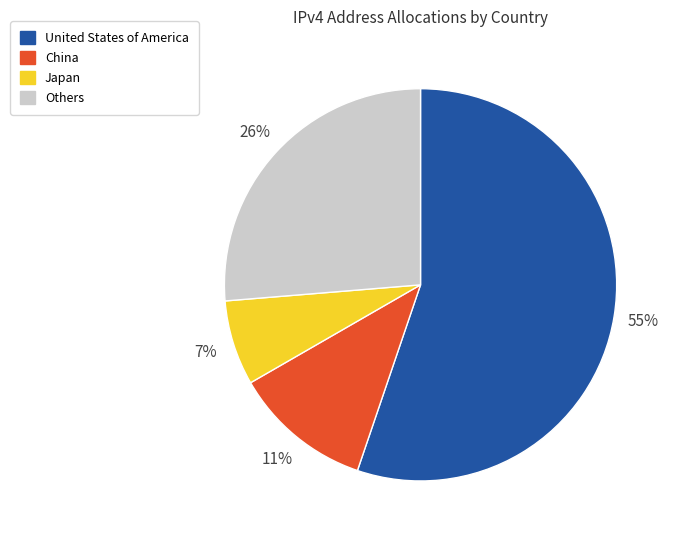

Is there any slice that represents more than half of the pie?

Yes